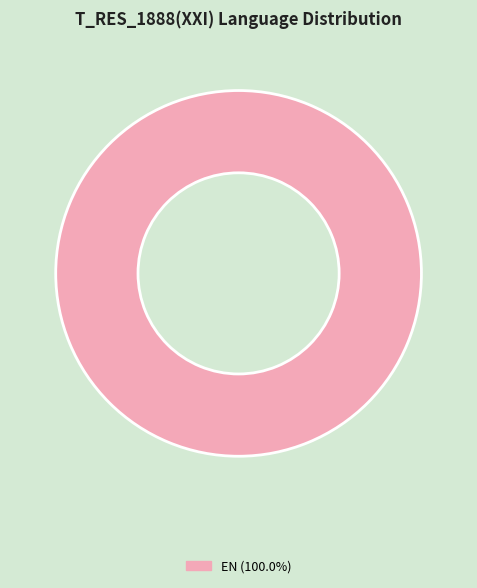

How many slices are in this pie chart?

1